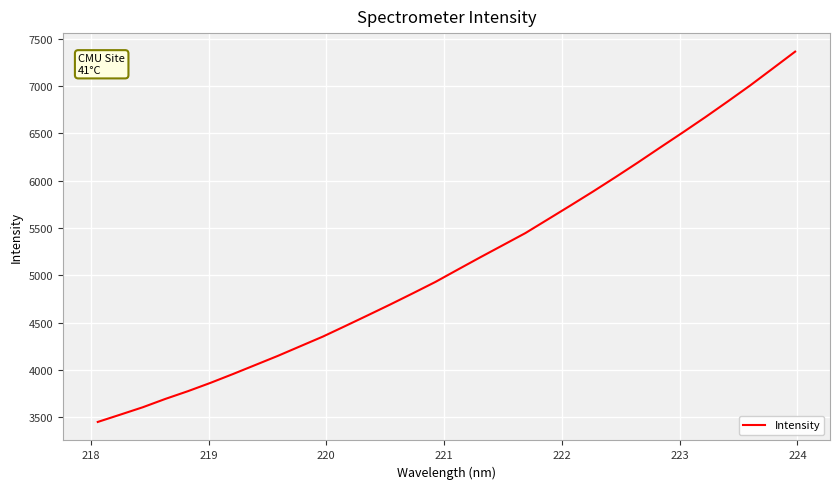

How many distinct data groups are displayed?

1